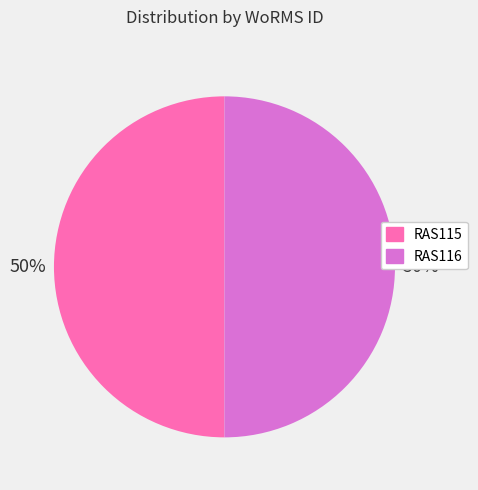

Count the number of slices in the pie.

2